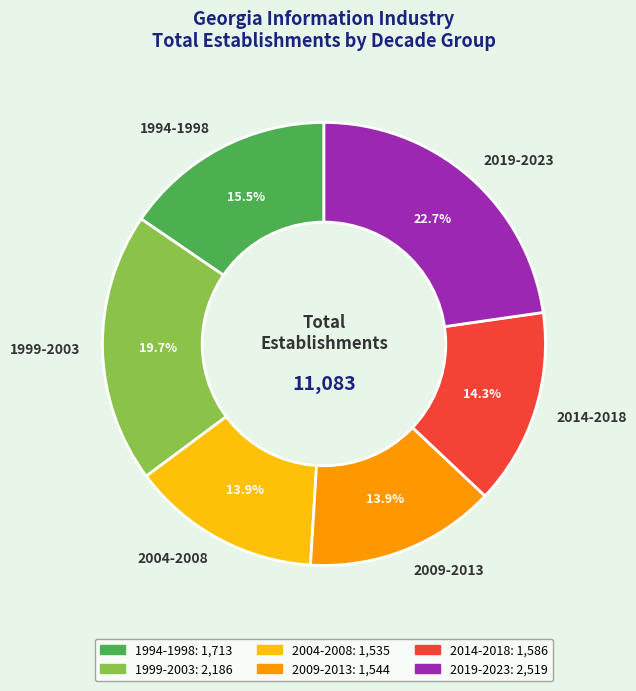

Between 1999-2003 and 1994-1998, which is larger?

1999-2003